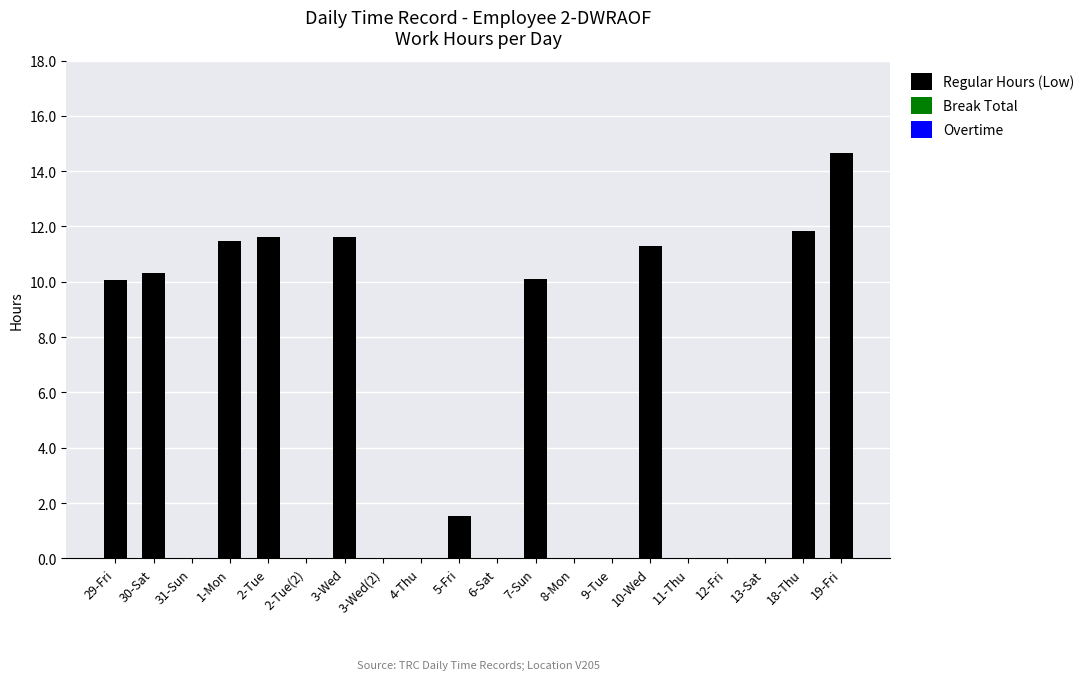

The value at 11-Thu is 0.0. True or false?

True